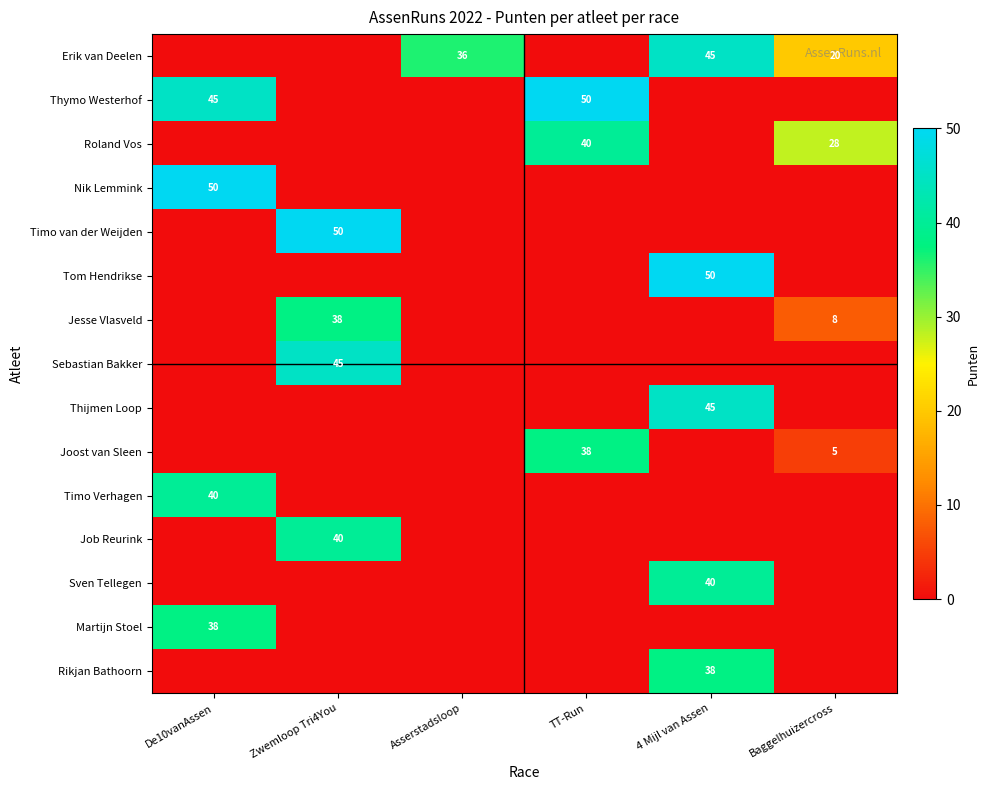

The Joost van Sleen series shows 38 at TT-Run. True or false?

True